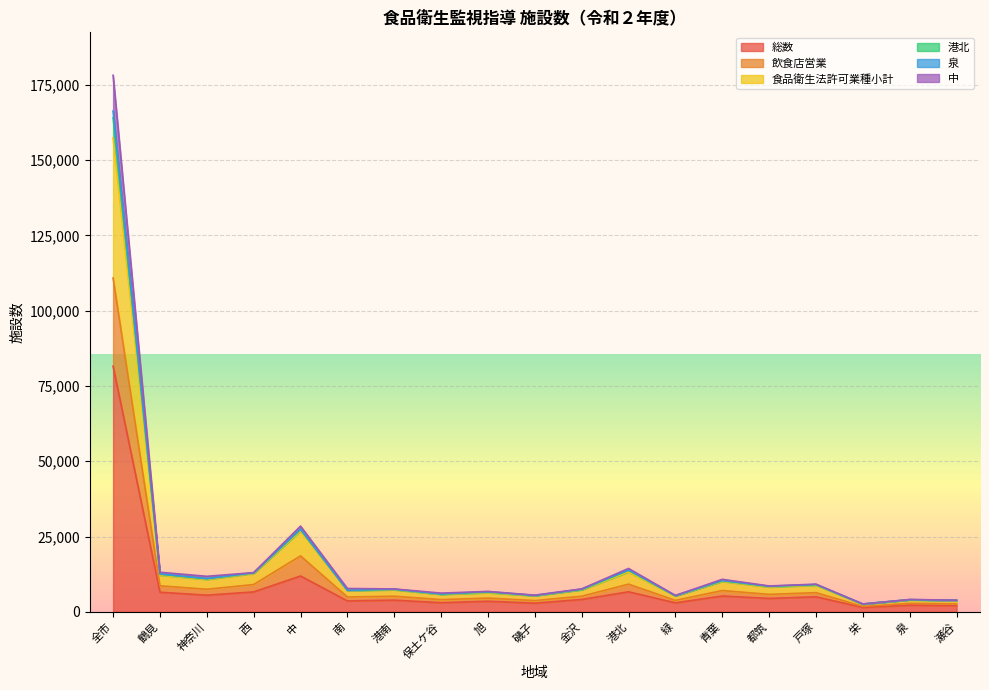

Is it true that 総数 equals 4091 at 金沢?

True